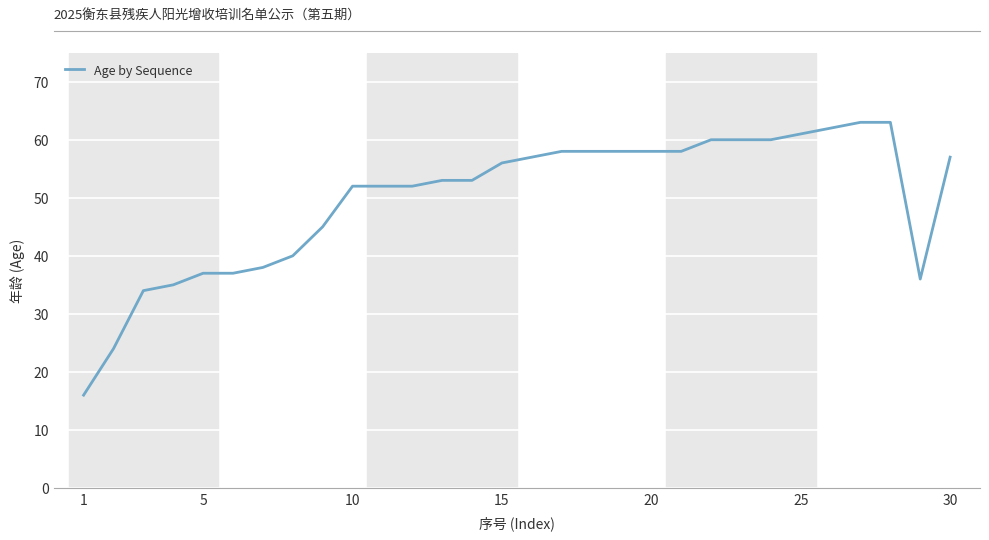

What is the difference between the maximum and minimum values?

47